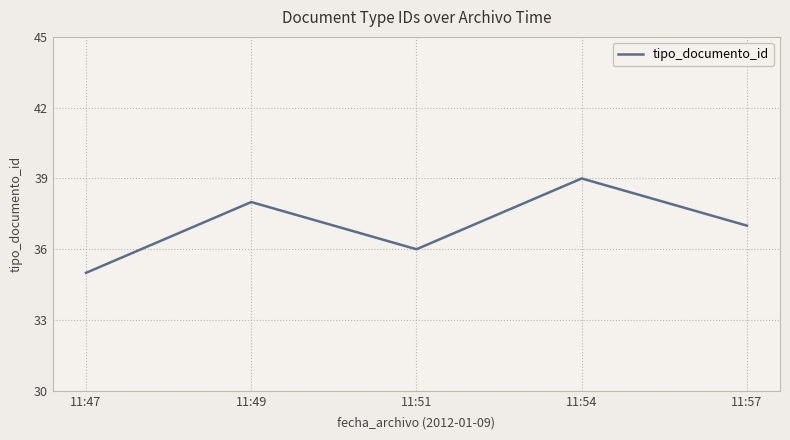

Rank the categories by value from lowest to highest.

11:47, 11:51, 11:57, 11:49, 11:54